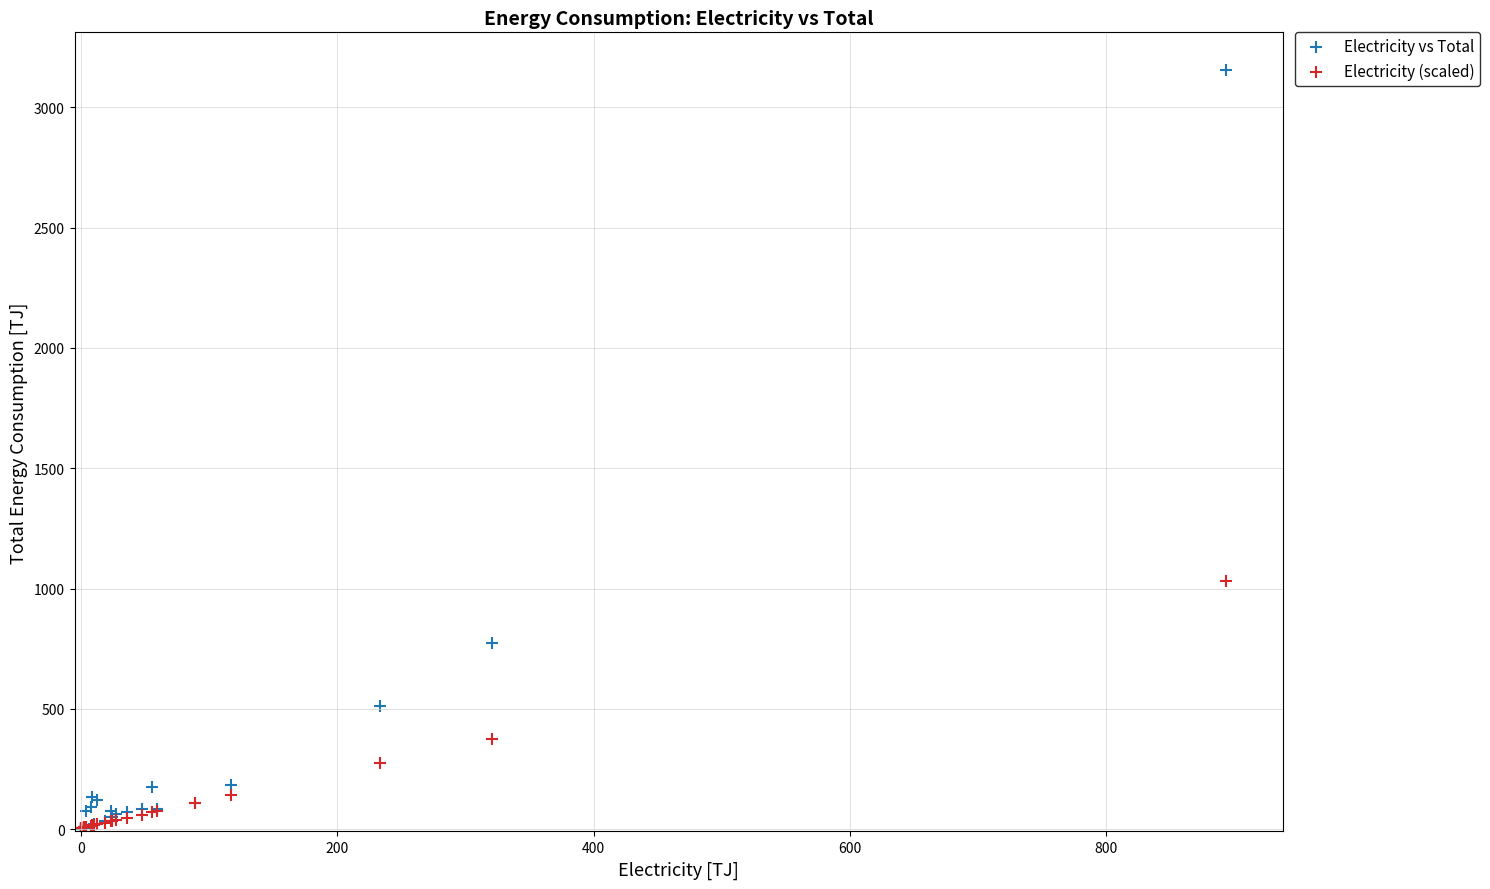

In the Electricity vs Total series, what Y value is closest to 1577?

772.3